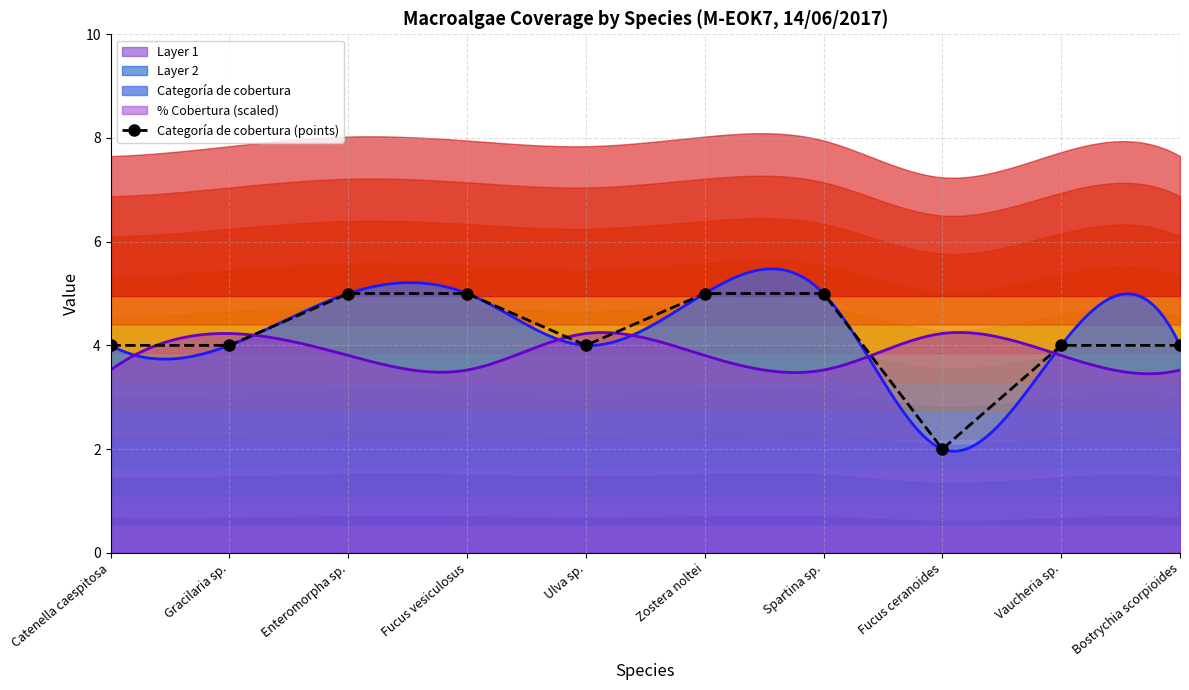

At which category does the data reach its first local valley?

Ulva sp.